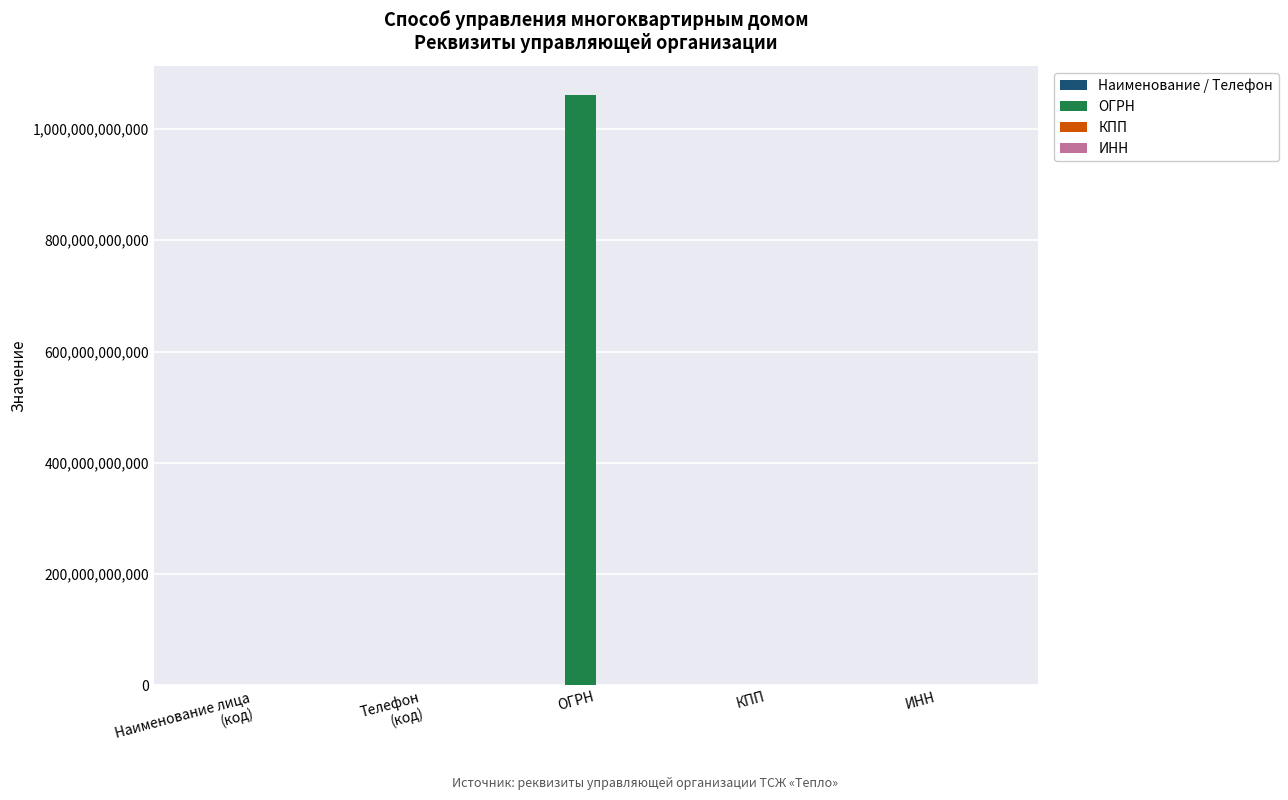

The ОГРН series shows 1433882637779 at ОГРН. True or false?

False